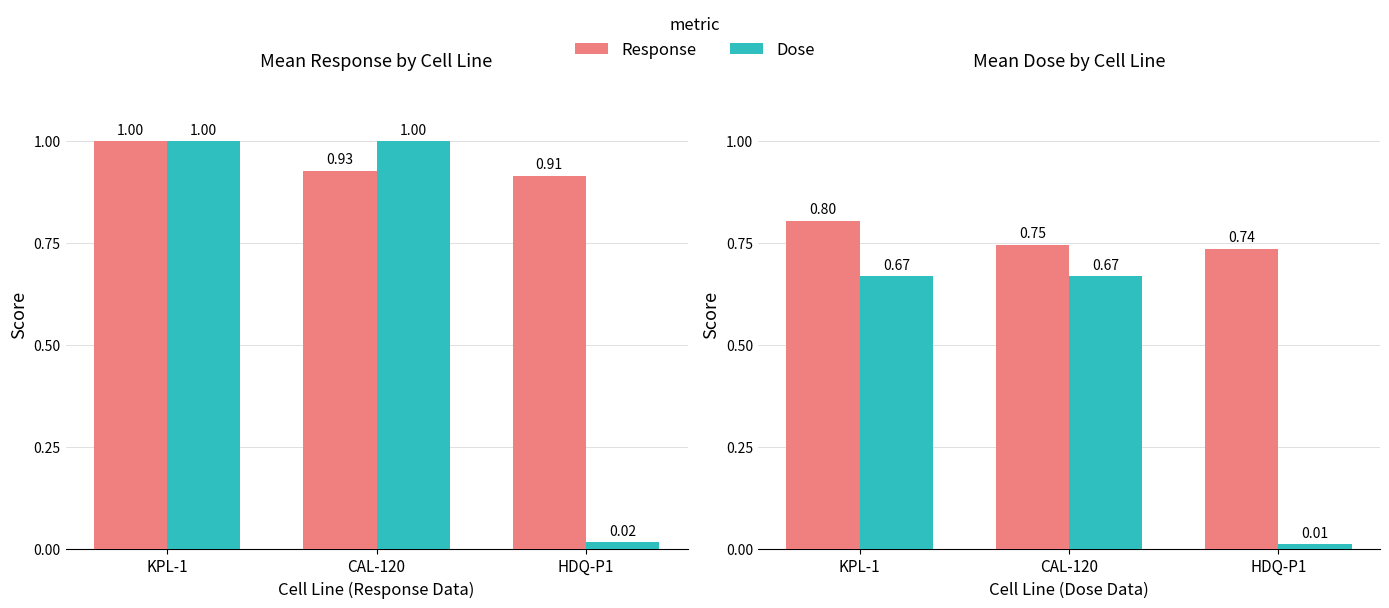

How many groups of bars are there?

3